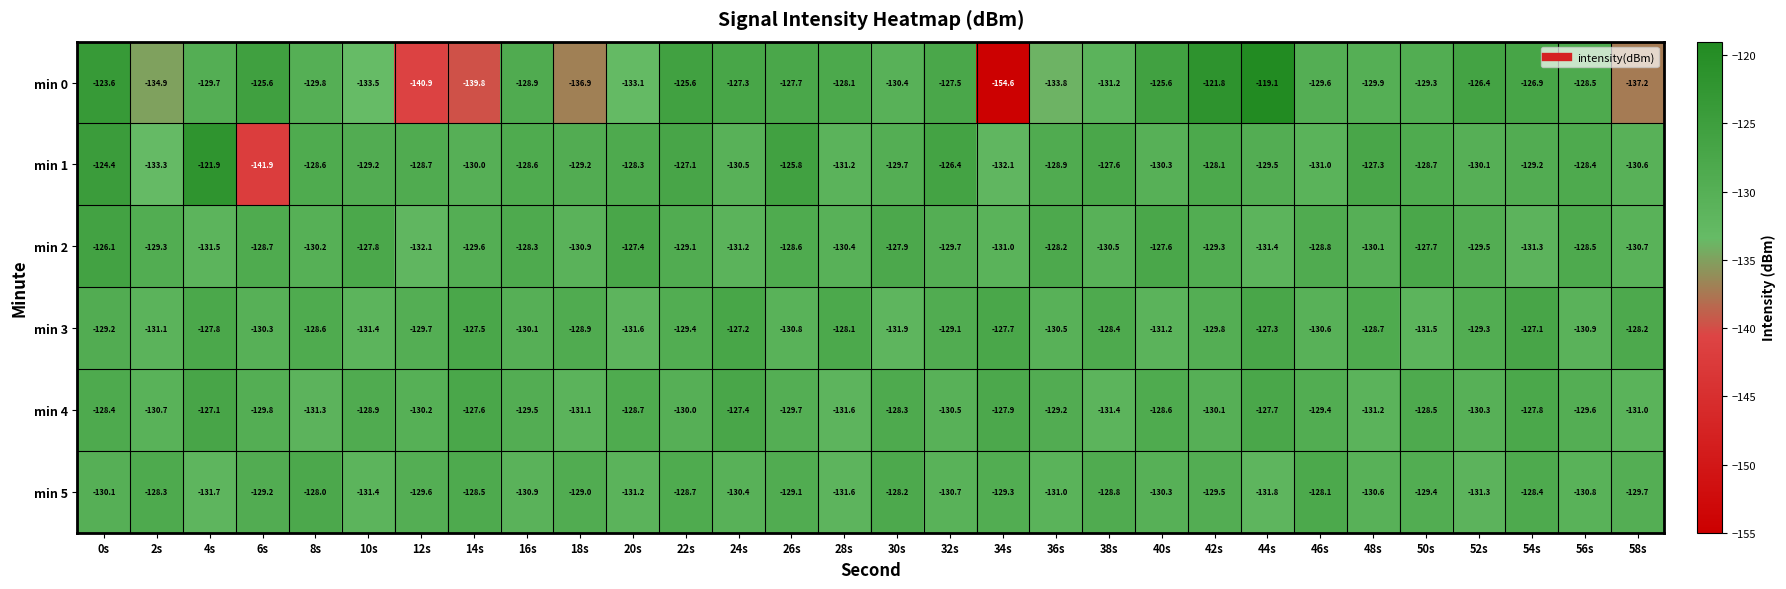

What is the difference between the maximum and second lowest values in the min 4 series?

4.3